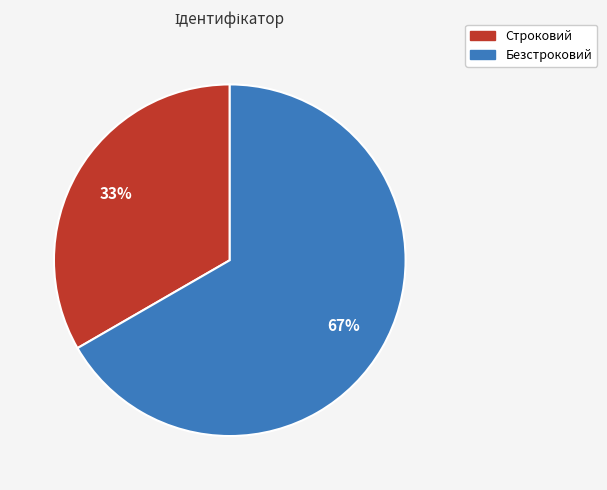

Does Строковий account for over 50% of the chart?

No